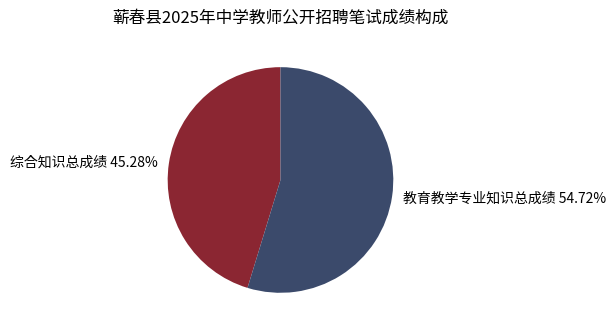

Do 教育教学专业知识总成绩 54.72% and 综合知识总成绩 45.28% together represent more than half of the pie?

Yes